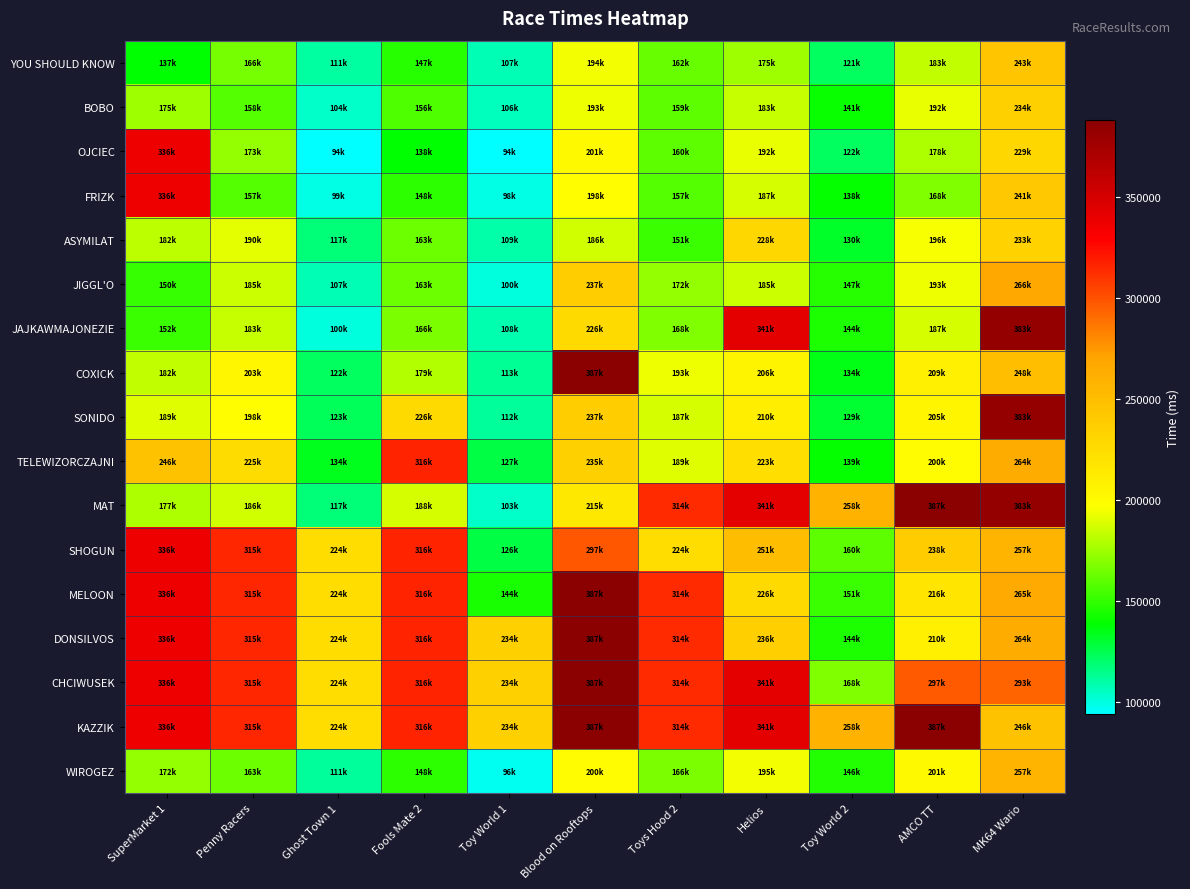

How many categories are shown in the chart?

11